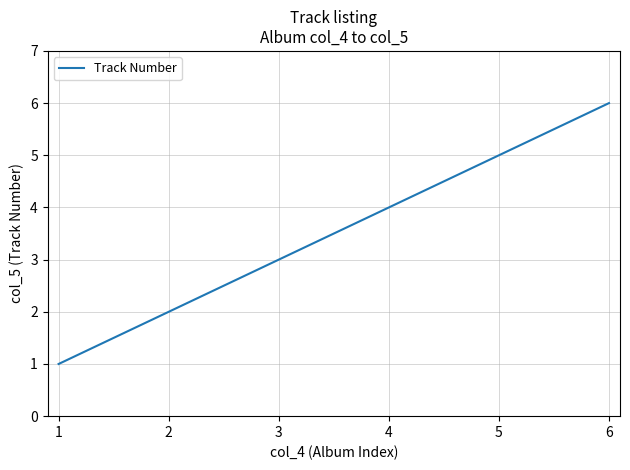

Is this an area chart (filled region under the line)?

No